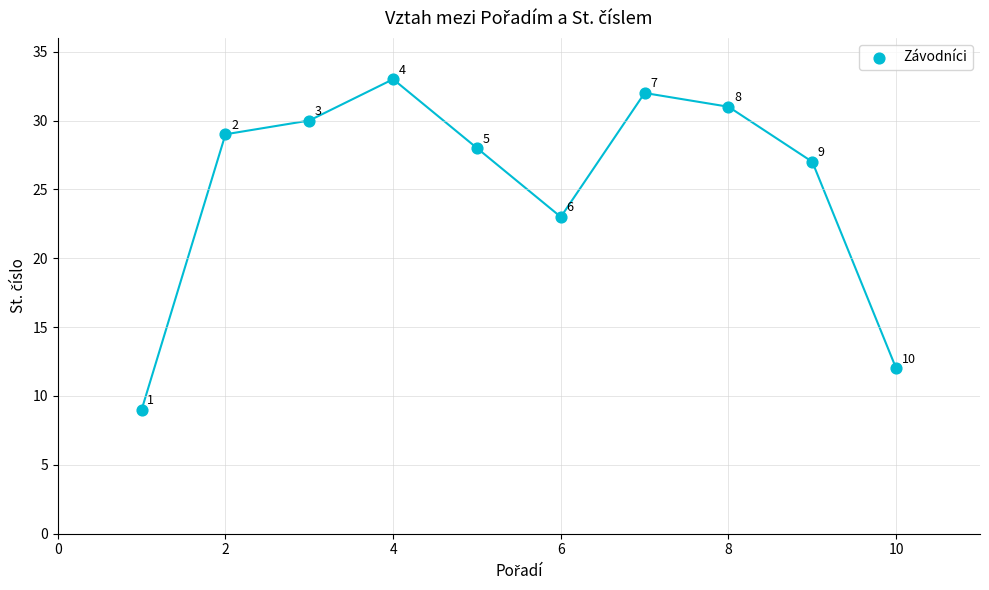

What is the range of Y values (max minus min)?

24